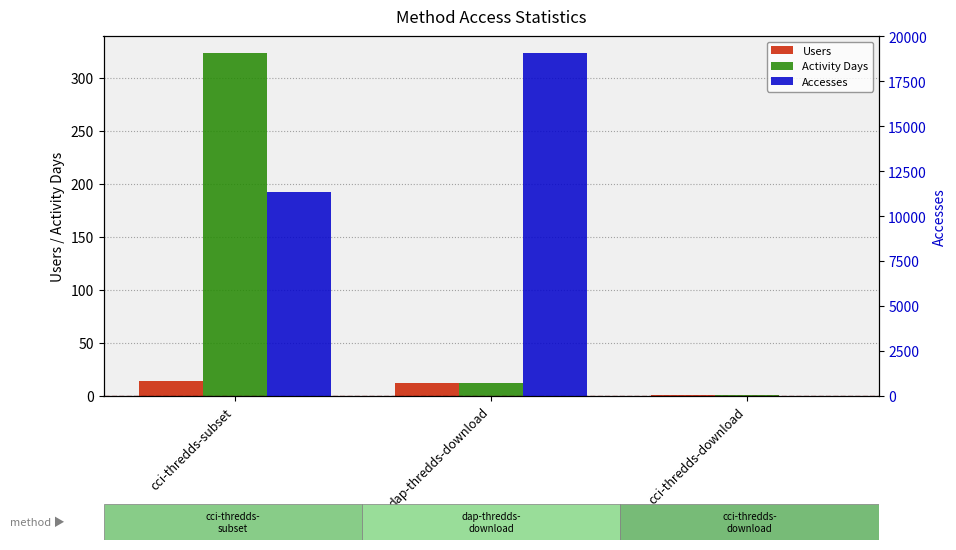

What is the difference between the Users values at cci-thredds-subset and dap-thredds-download?

2